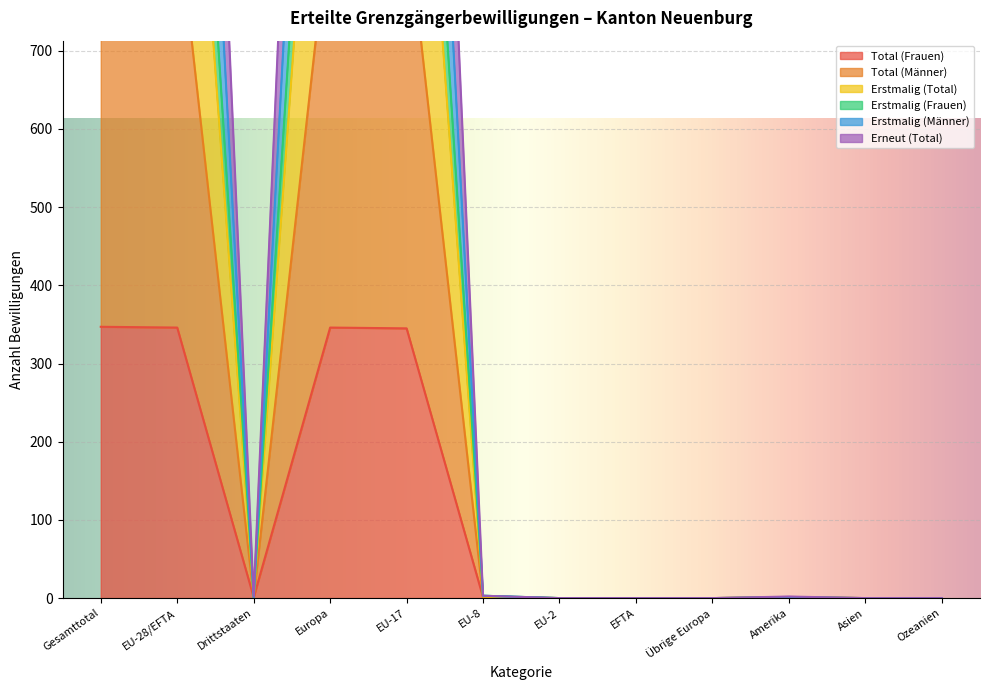

What is the average value of the Total (Männer) series?

742